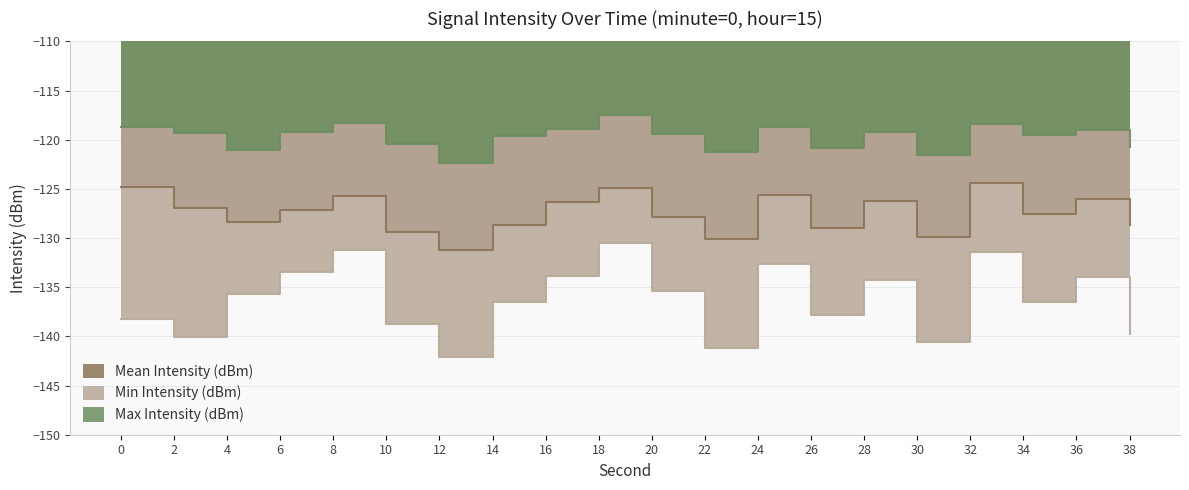

Which series has the largest range (max minus min)?

Min Intensity (dBm)